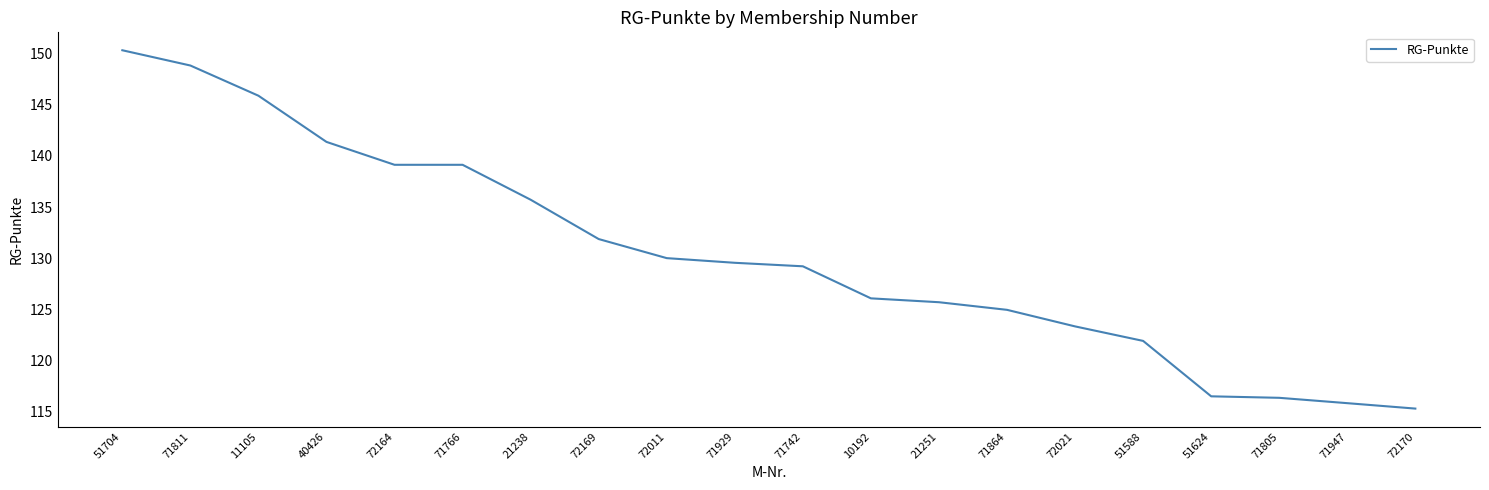

What is the difference between the maximum and minimum values?

35.0